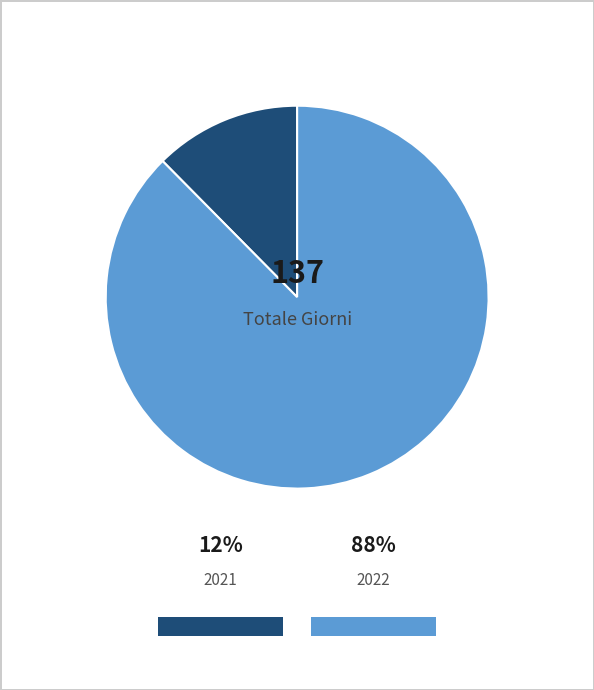

Count the number of slices in the pie.

2